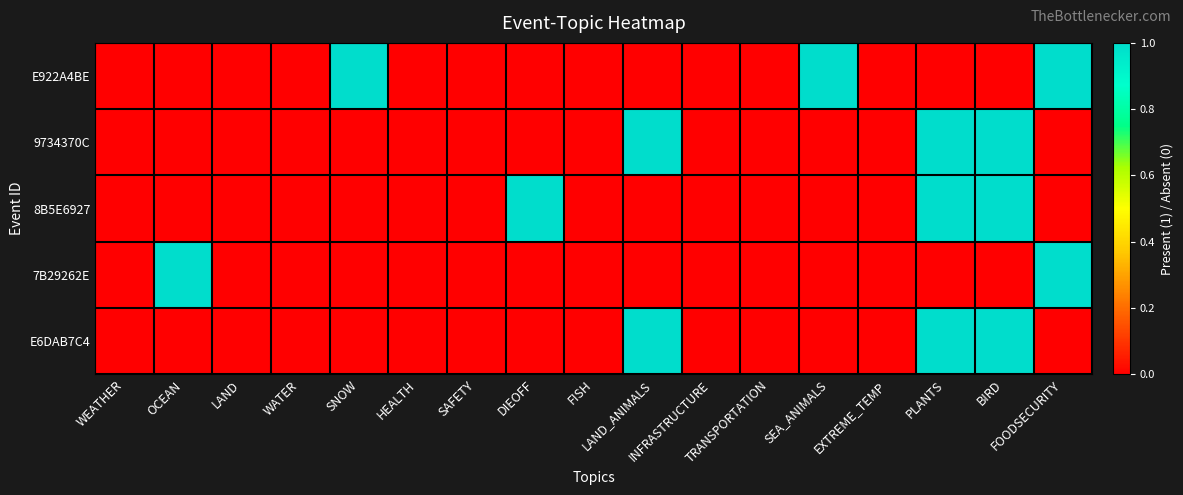

Rank the series by their maximum value, from lowest to highest.

E922A4BE, 9734370C, 8B5E6927, 7B29262E, E6DAB7C4